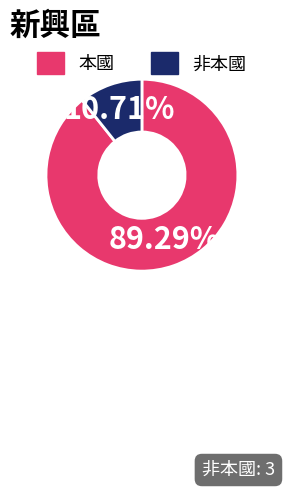

Is there a majority slice in this chart?

Yes